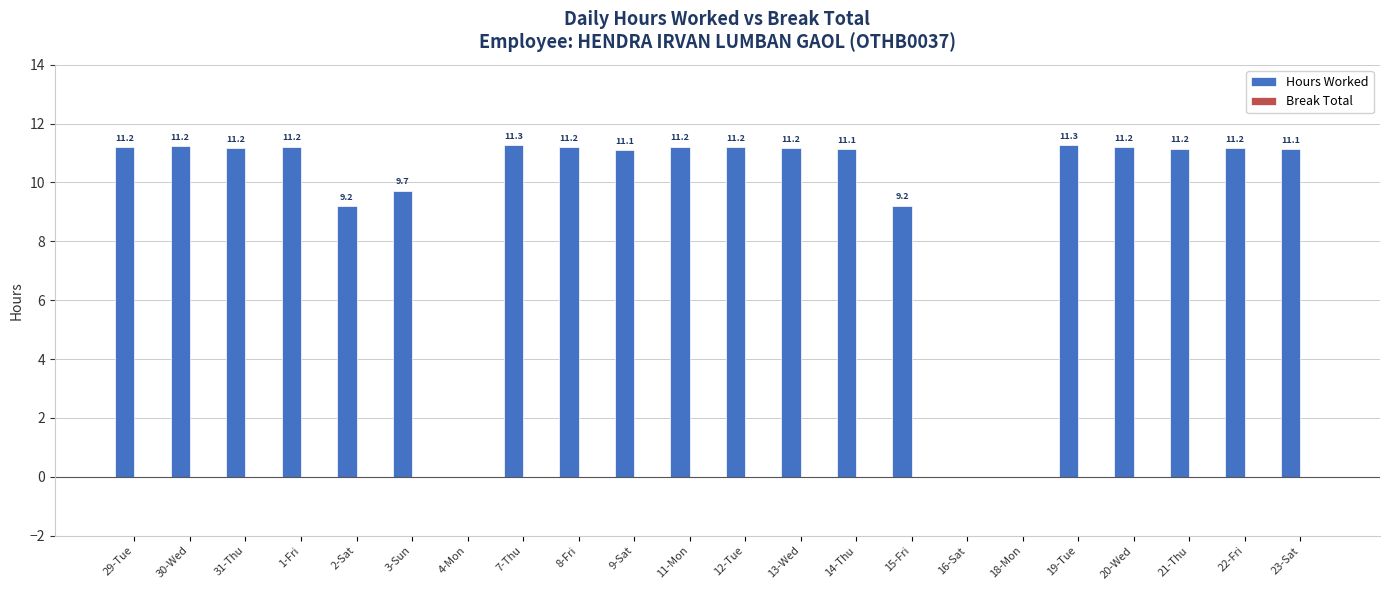

What is the greatest value displayed?

11.3